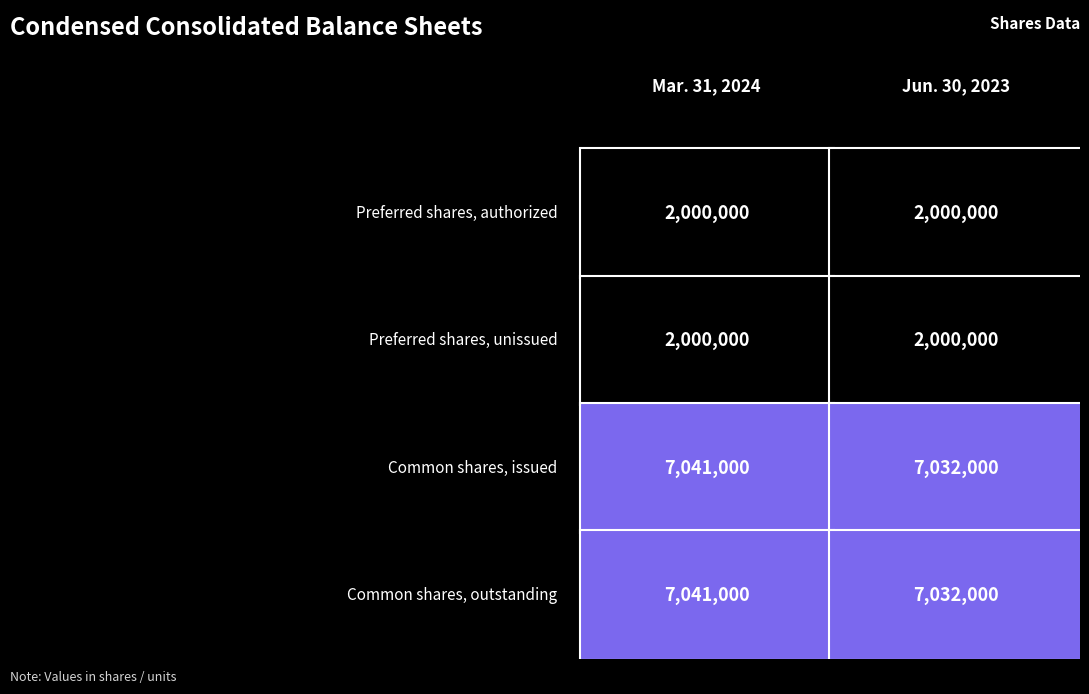

At which label is Mar. 31, 2024 closest to 4520500?

Preferred shares, authorized